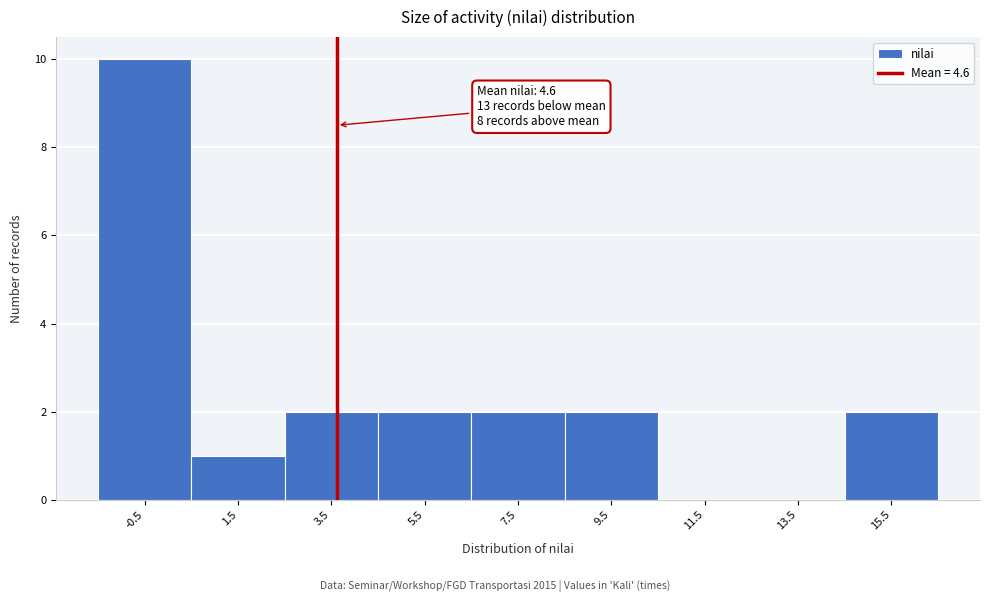

Reading right to left, transcribe all the data shown in this chart.

15.5=2	13.5=0	11.5=0	9.5=2	7.5=2	5.5=2	3.5=2	1.5=1	-0.5=10